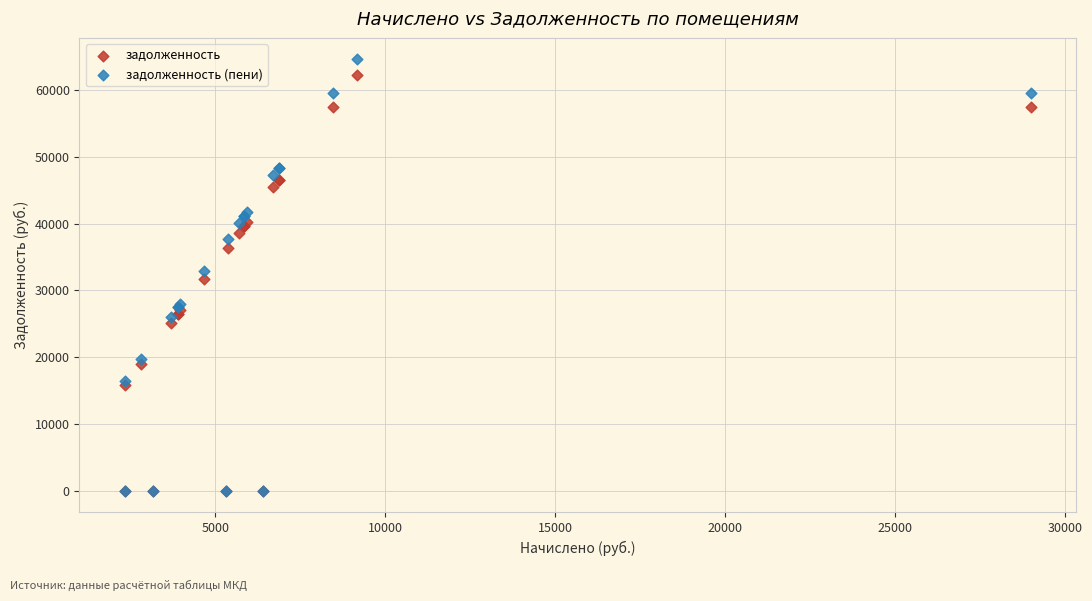

What are all the series names shown in the legend?

задолженность, задолженность (пени)